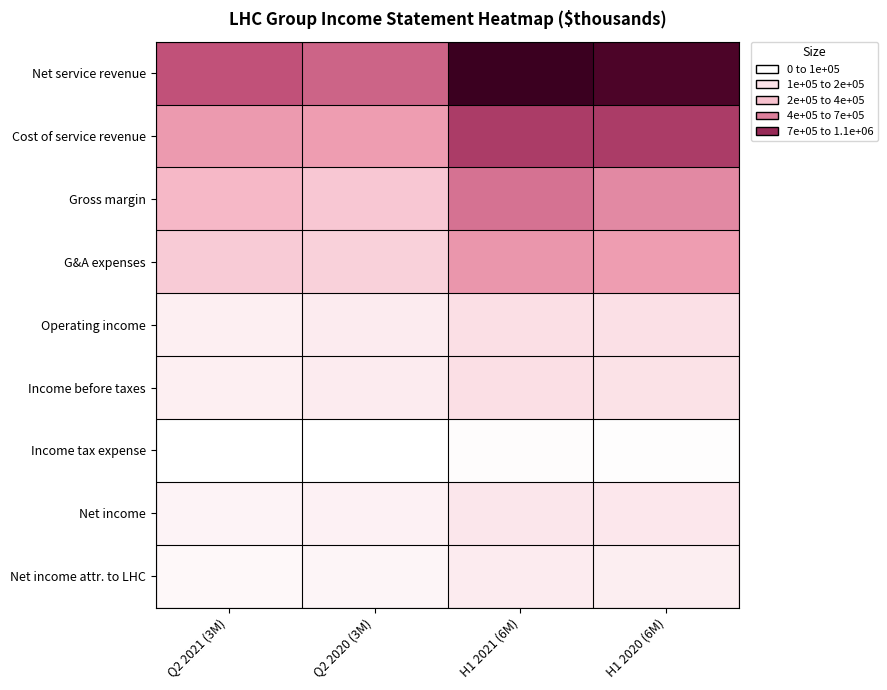

Which series has the largest range (max minus min)?

Net service revenue